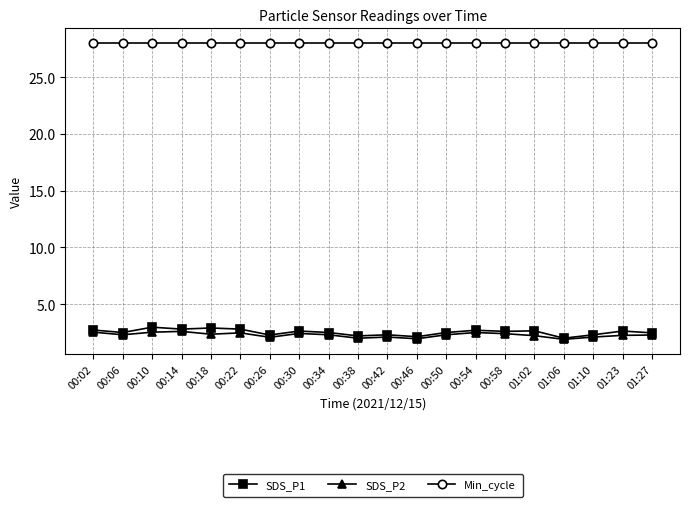

True or false: SDS_P1 and Min_cycle intersect in this chart.

False